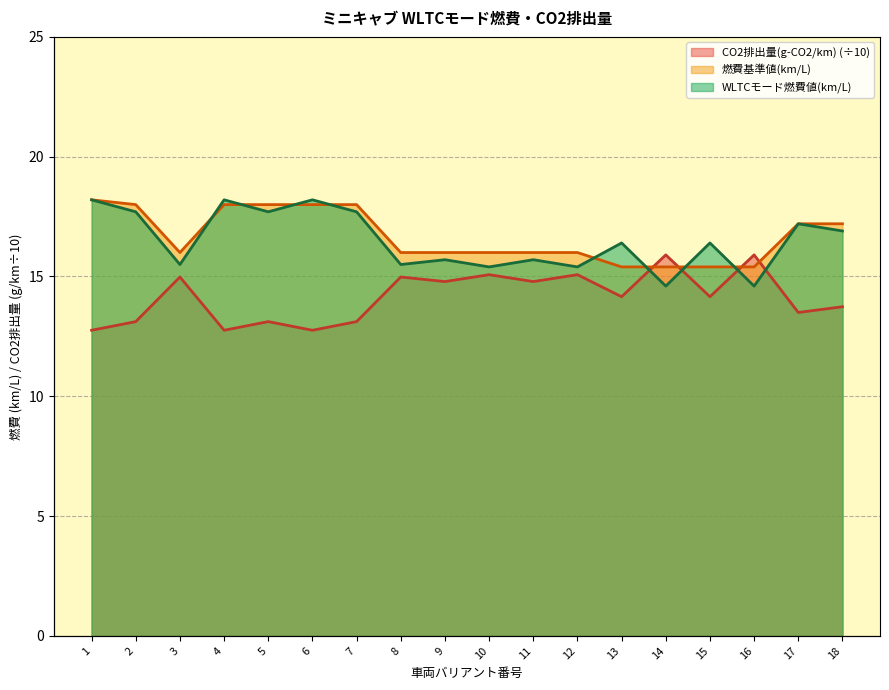

List the series in order of their peak value, highest first.

WLTCモード燃費値(km/L), 燃費基準値(km/L), CO2排出量(g-CO2/km)